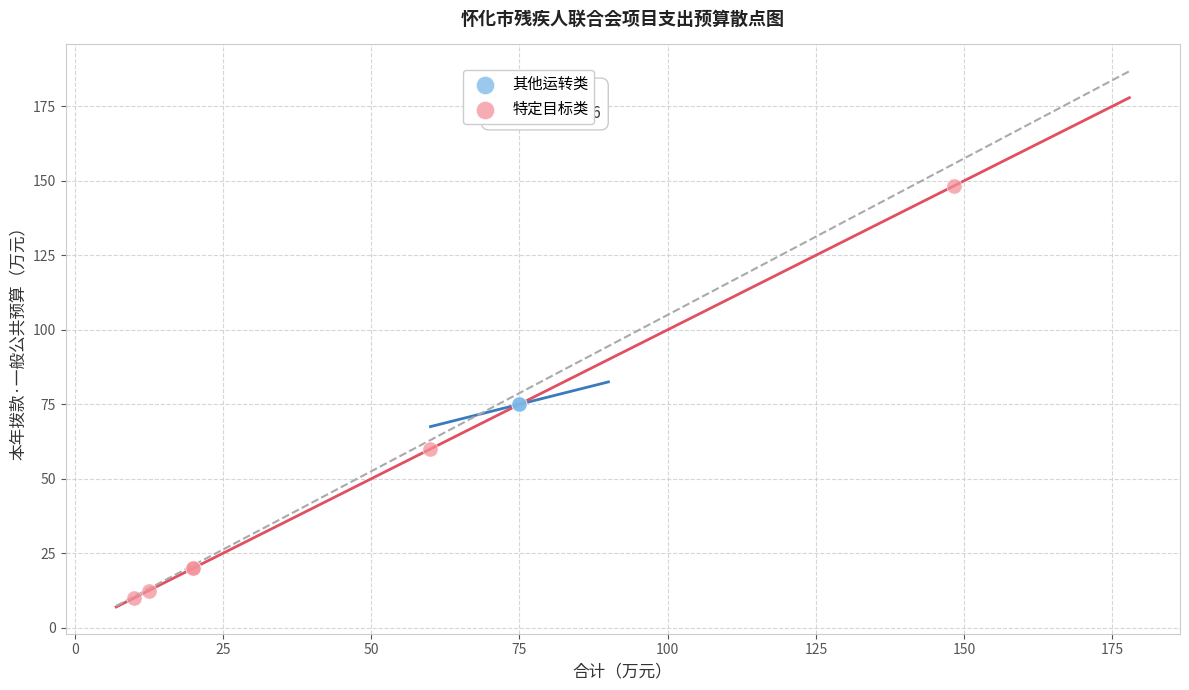

What are all the series names shown in the legend?

其他运转类, 特定目标类